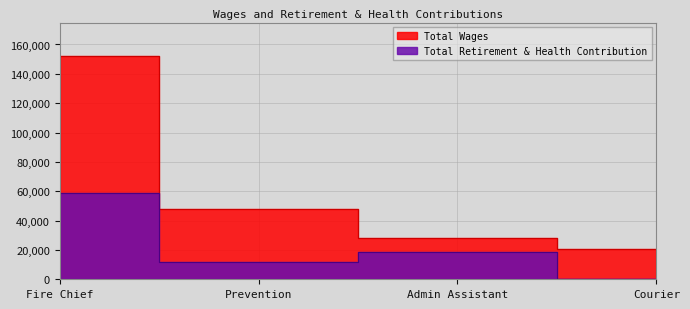

What is the sum of all Total Wages values?

248790